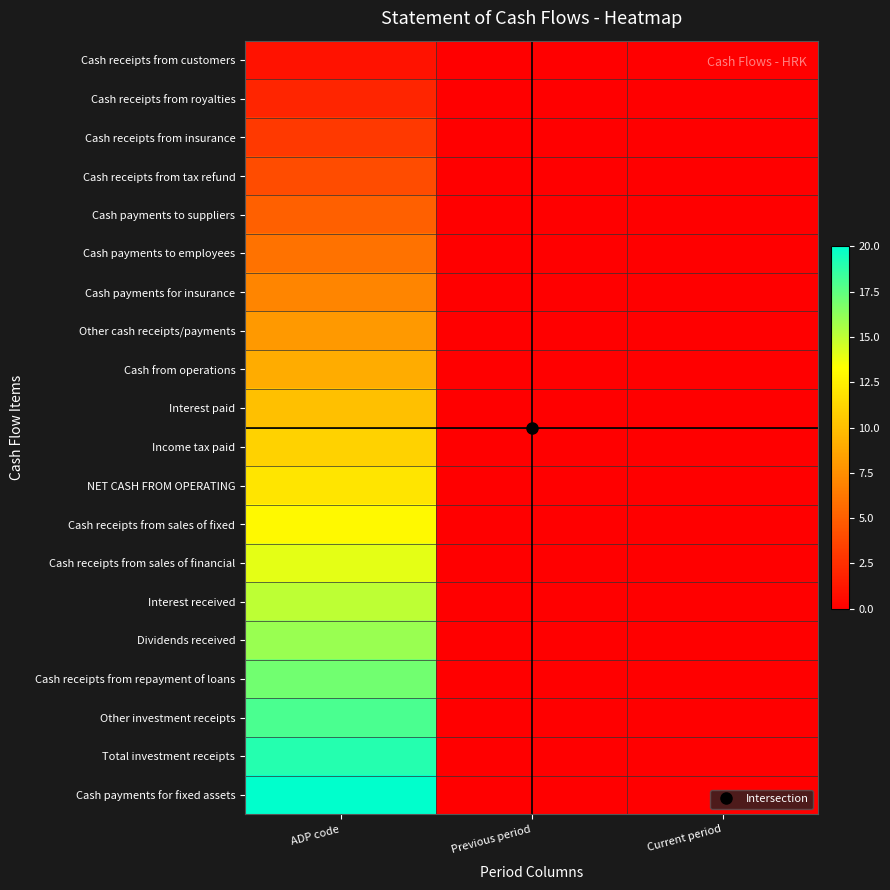

What is the spread (max minus min) of values at ADP code?

19